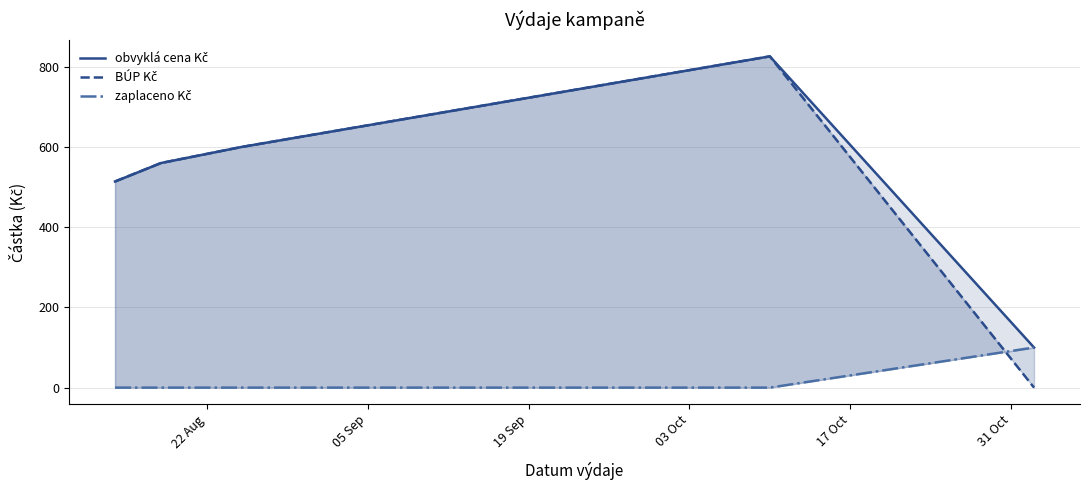

What are all the series names shown in the legend?

obvyklá cena Kč, BÚP Kč, zaplaceno Kč